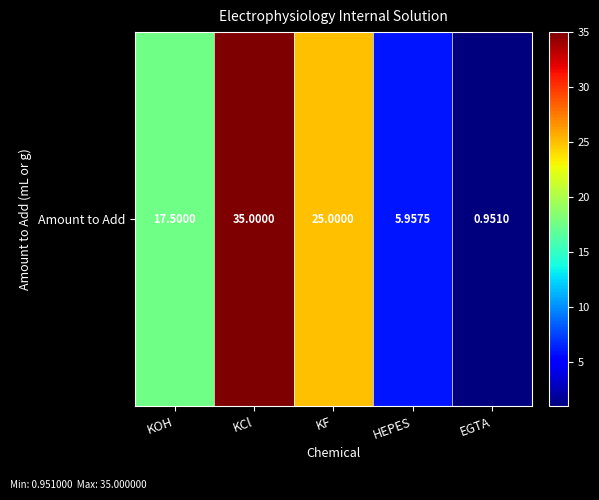

What is the greatest value displayed?

35.0